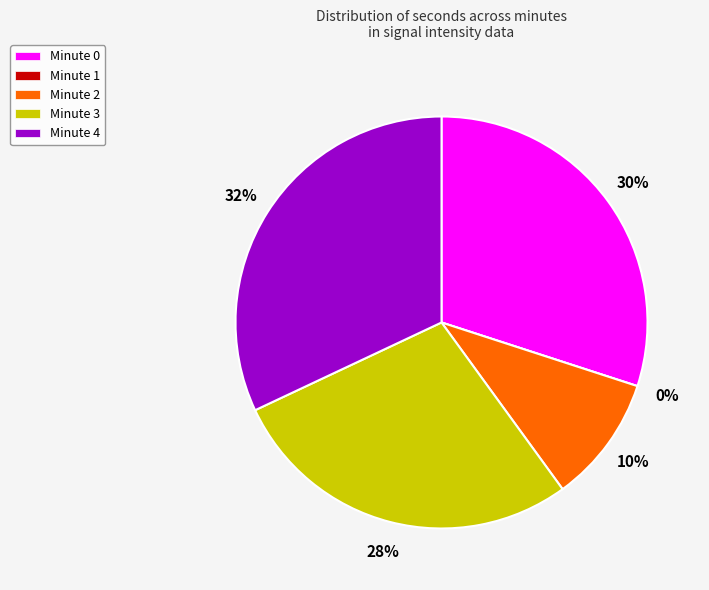

To the nearest percent, what portion does Minute 0 represent?

30%